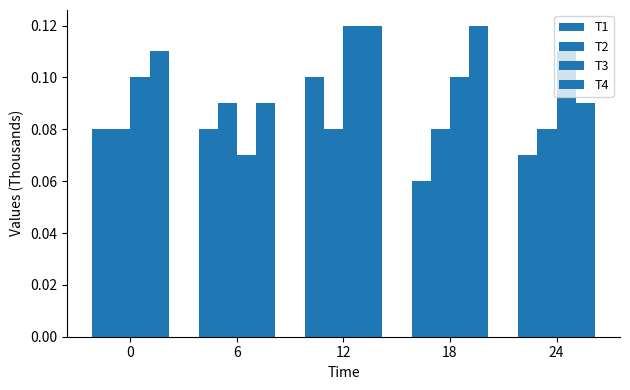

Reading left to right, what are all the values shown in this chart?

T1: 0.1	0.1	0.1	0.1	0.1
T2: 0.1	0.1	0.1	0.1	0.1
T3: 0.1	0.1	0.1	0.1	0.1
T4: 0.1	0.1	0.1	0.1	0.1